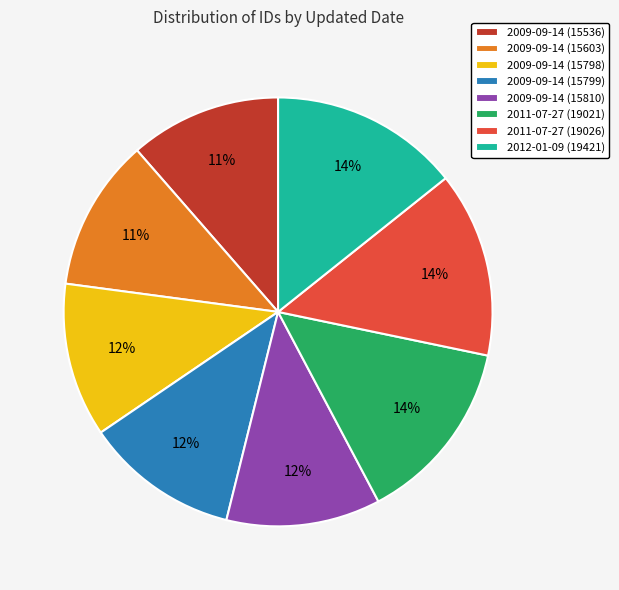

How many segments does this pie chart have?

8